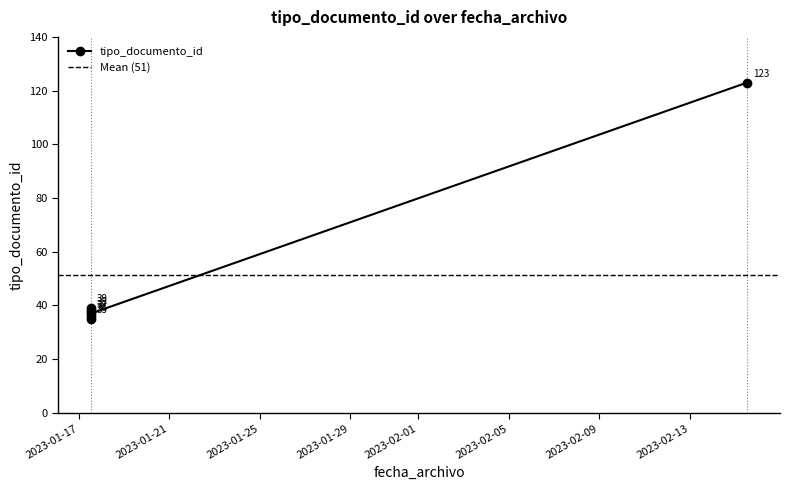

Where is the data nearest to the value 79?

2023-01-17 13:05:02